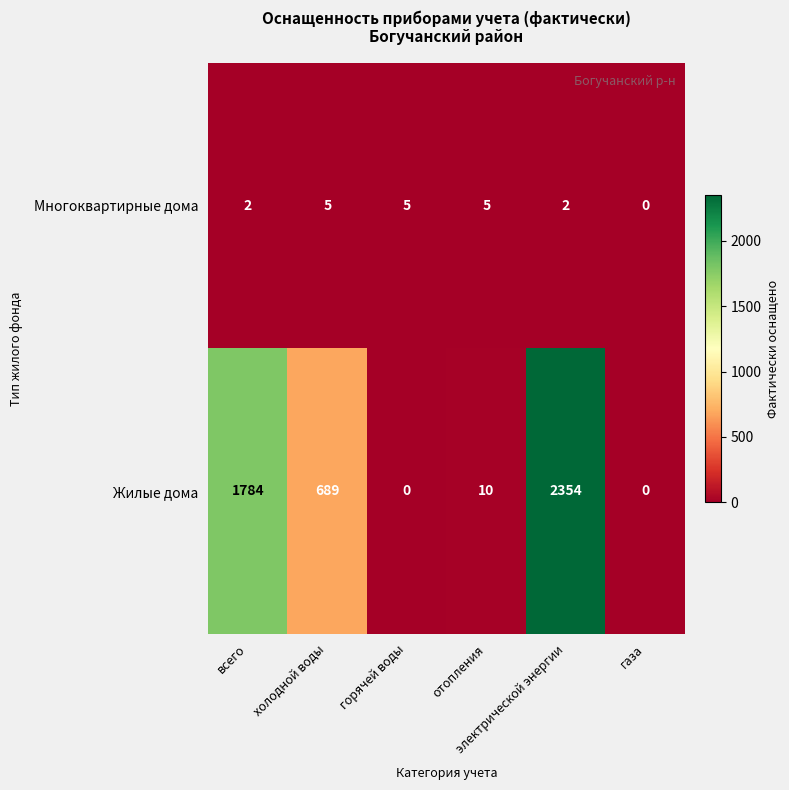

What is the difference between the highest and lowest values at отопления?

5